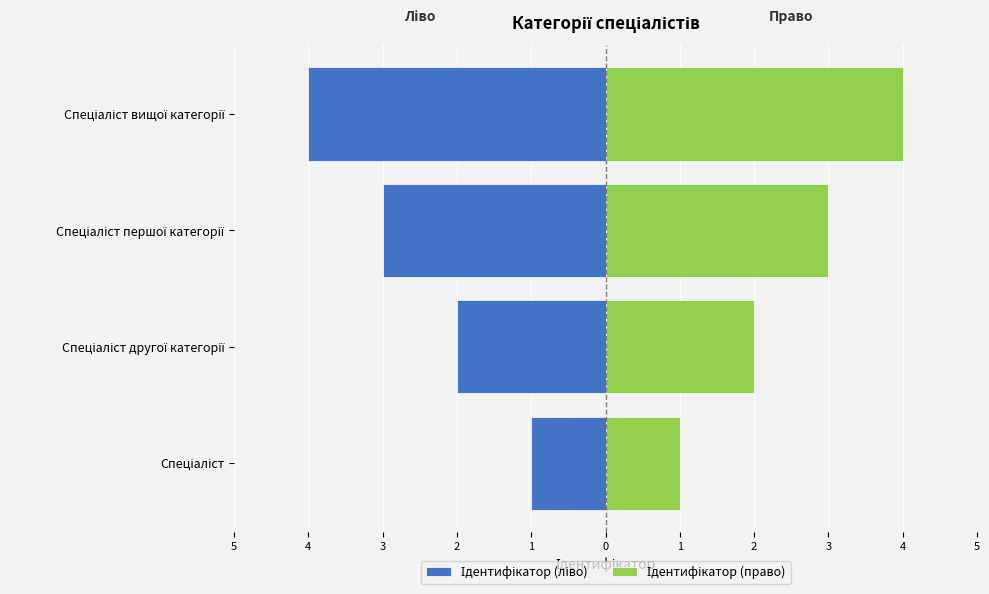

Does the chart contain stacked bars?

No